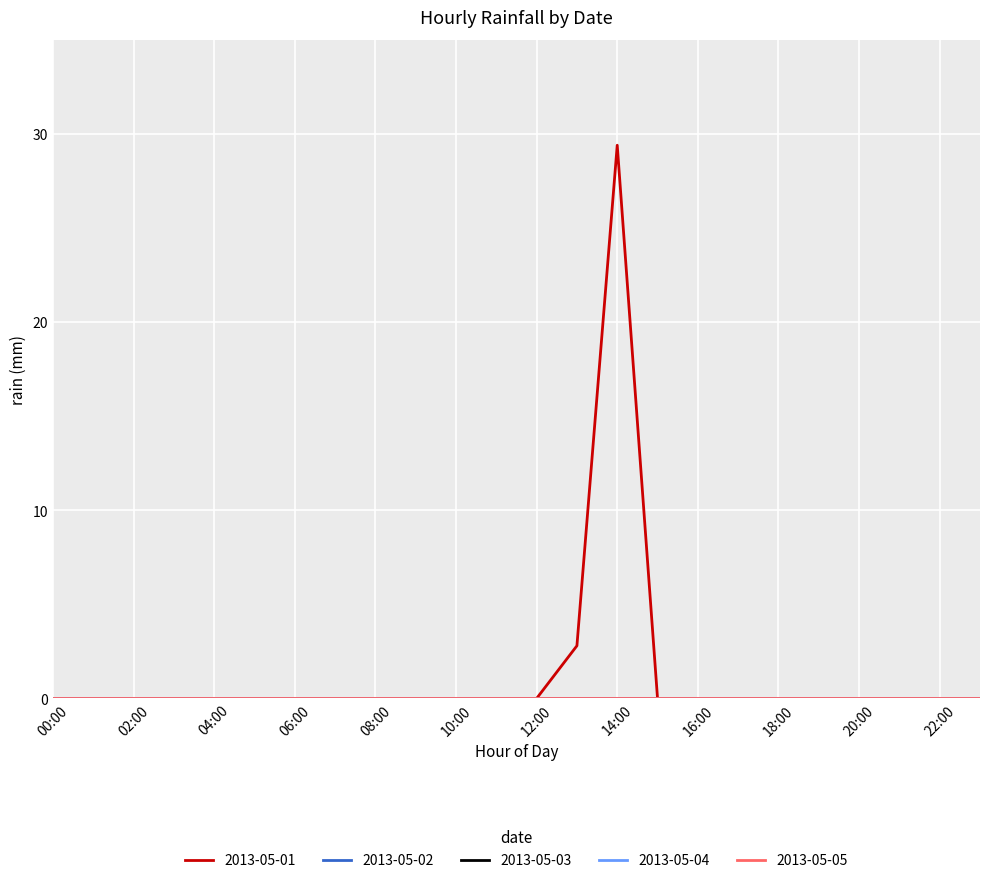

In 2013-05-01, how many points are higher than both neighbors (excluding endpoints)?

1